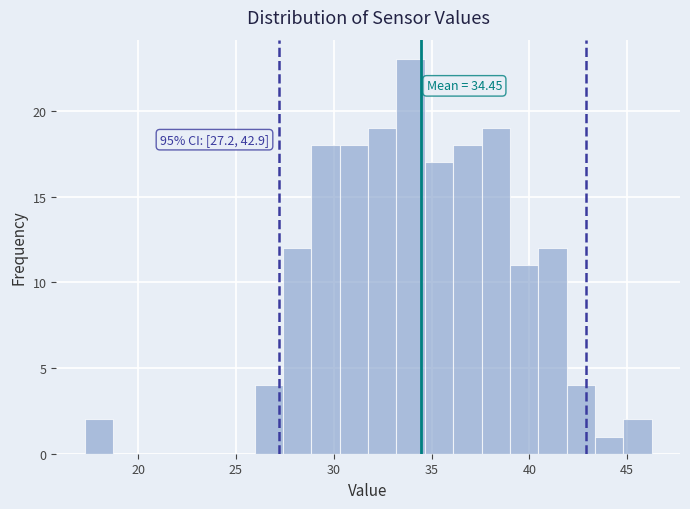

Read against the x-axis, roughly where is the centre of the tallest bar?

34.0